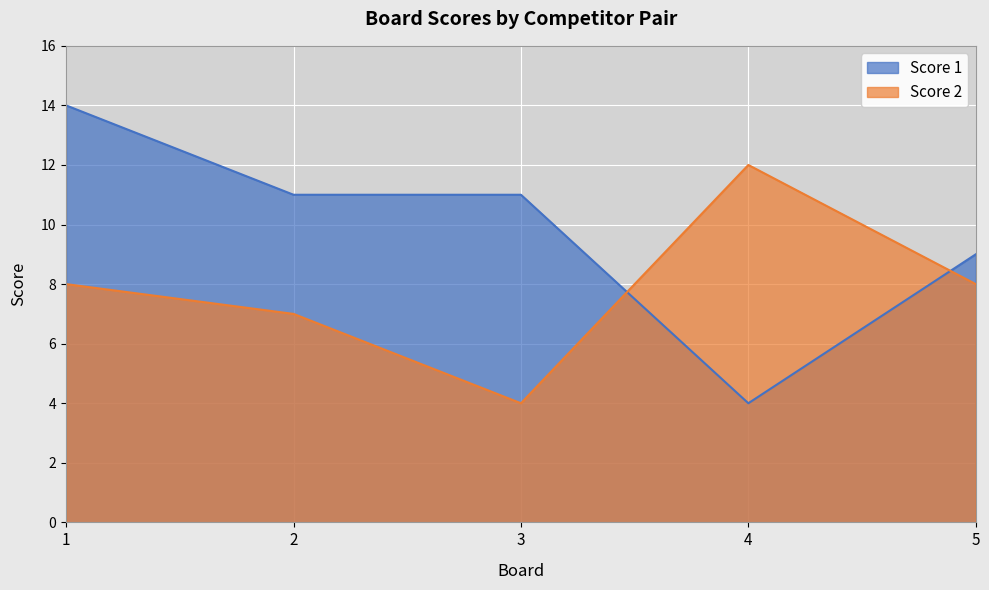

What is the lowest value of the Score 1 series?

4